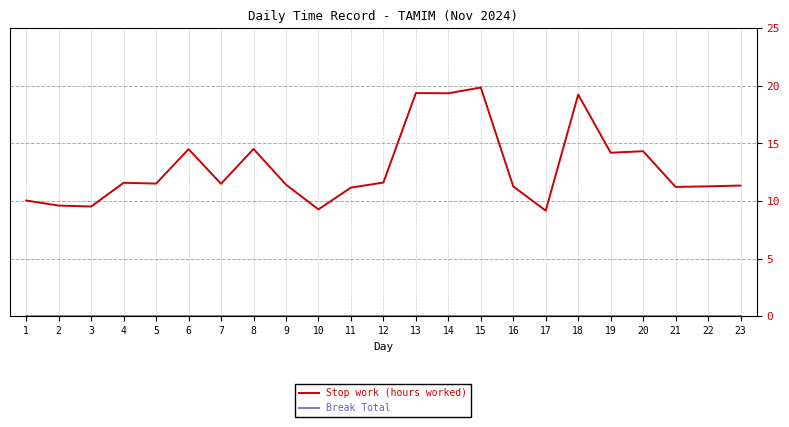

The value of Stop work (hours worked) at 19 is 8.1. True or false?

False